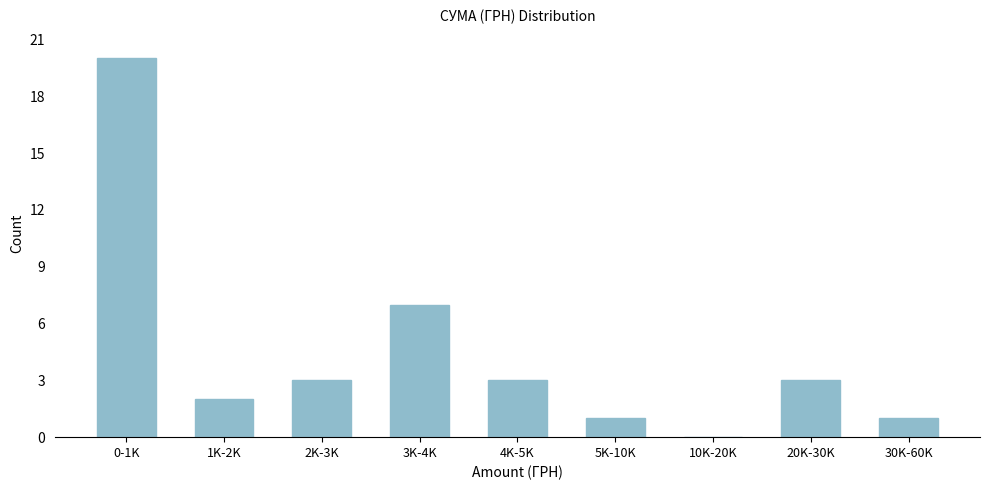

Reading left to right, list all the values displayed in this chart.

0-1K=20	1K-2K=2	2K-3K=3	3K-4K=7	4K-5K=3	5K-10K=1	10K-20K=0	20K-30K=3	30K-60K=1